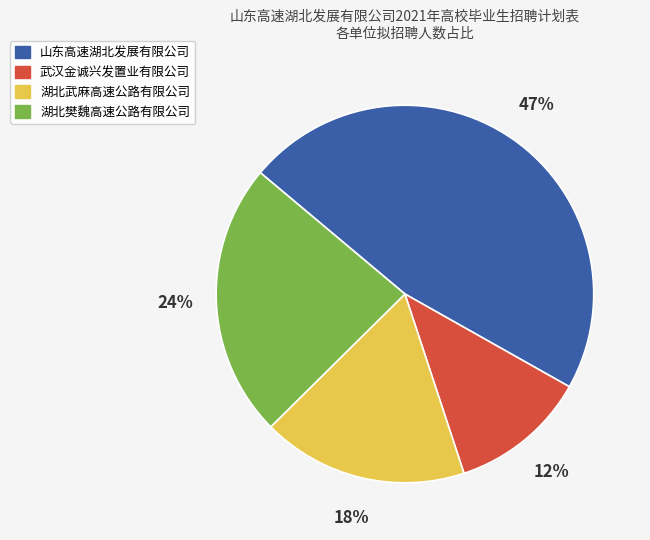

Does 湖北樊魏高速公路有限公司 account for over 50% of the chart?

No